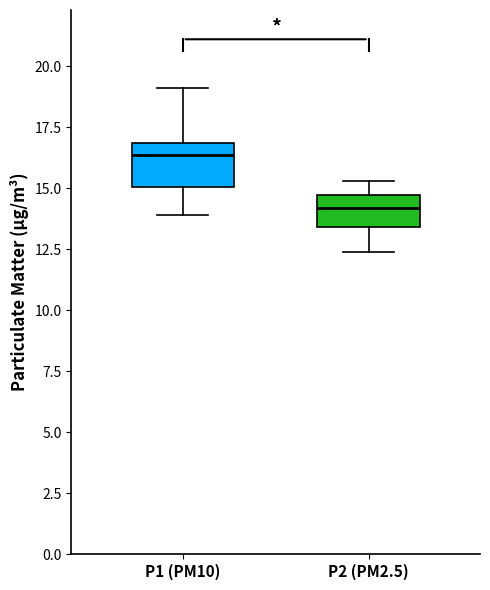

Which box has the highest median line?

P1 (PM10)